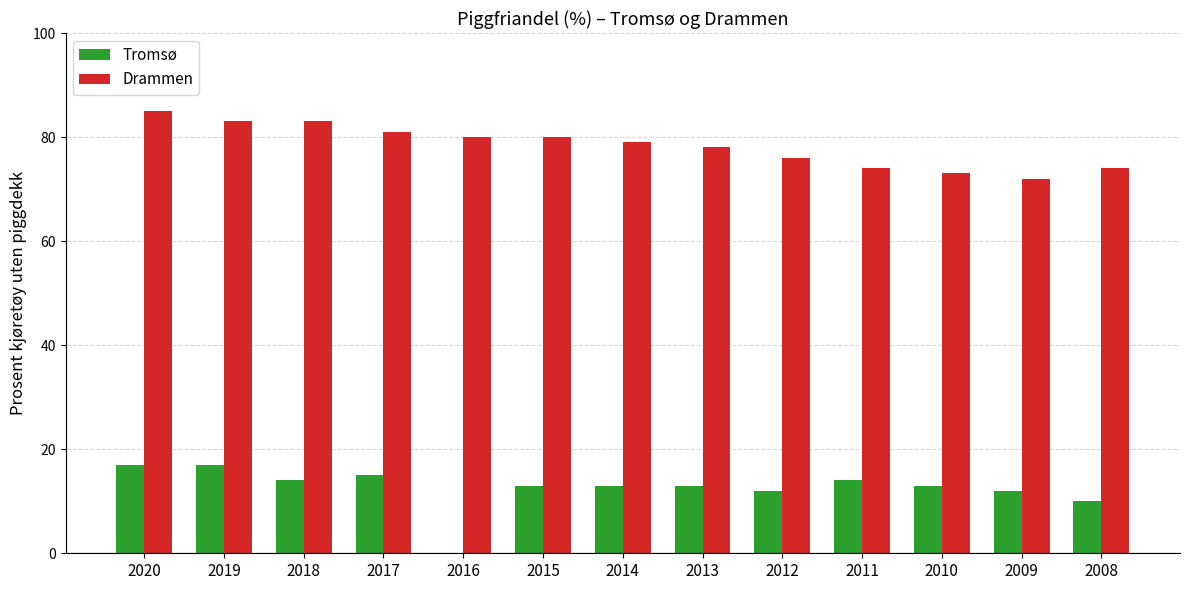

What is the minimum value shown in the chart?

10.0